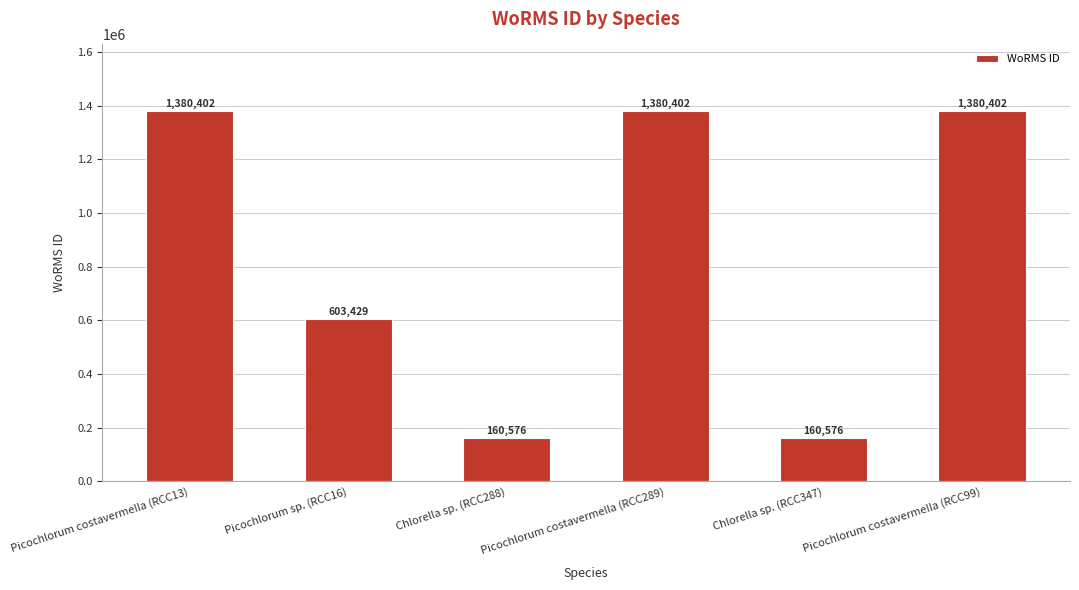

What is the difference between the maximum and minimum values?

1219826